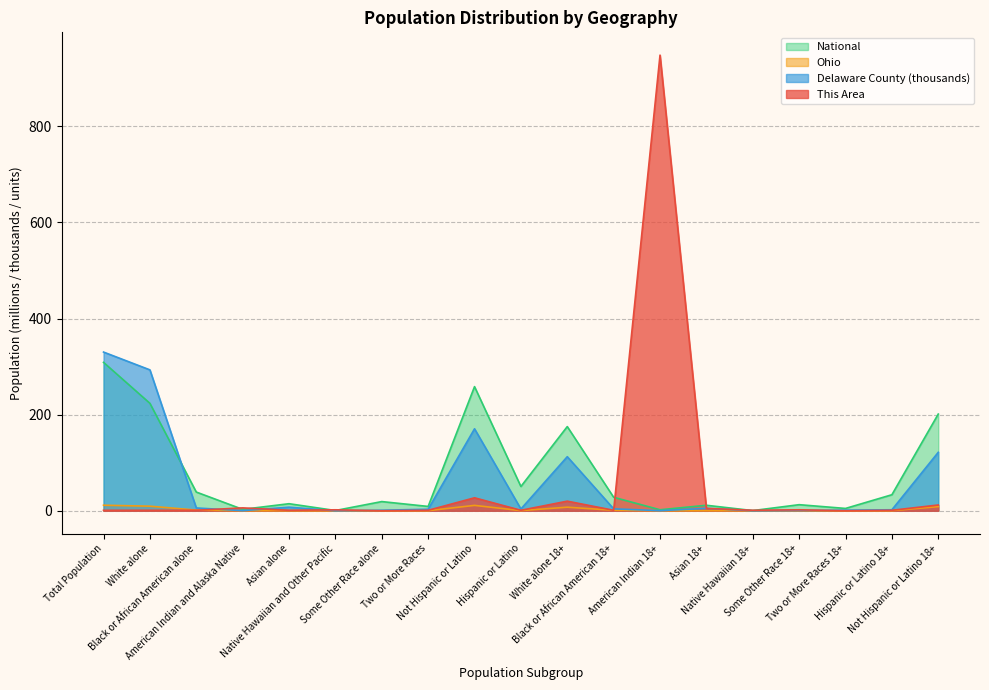

How many lines are shown in the chart?

4